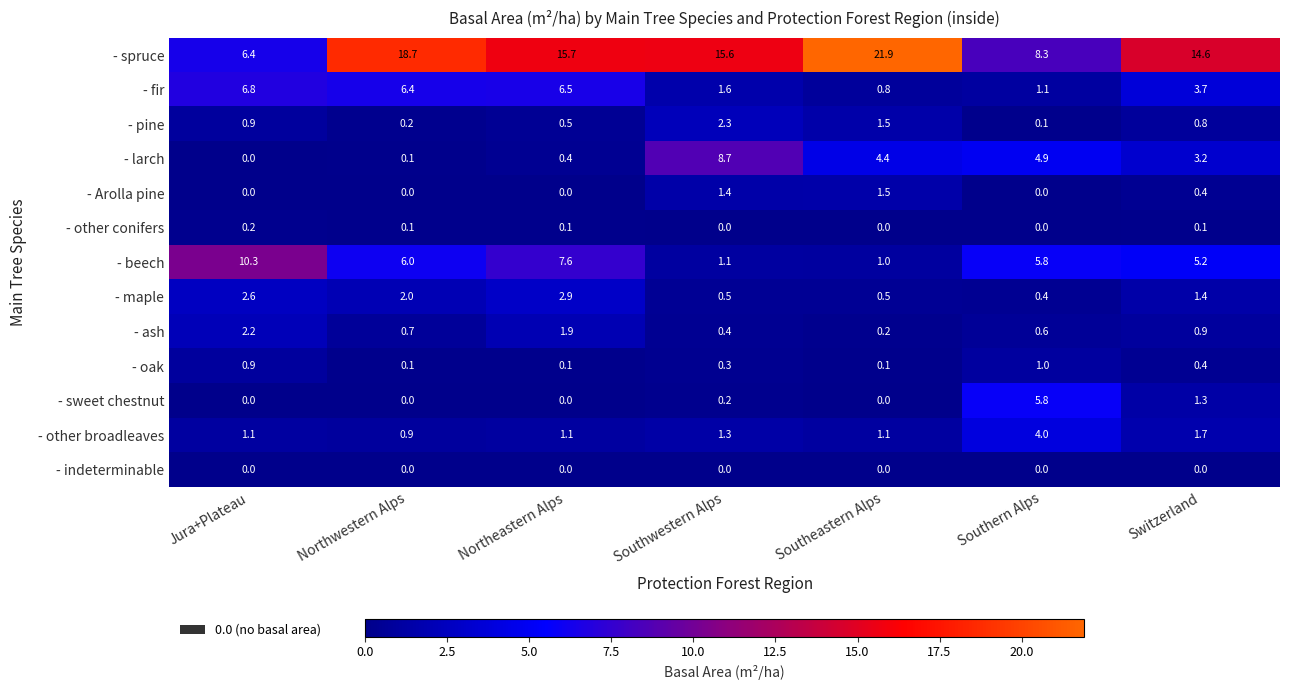

What is the average value of the - fir series?

3.8